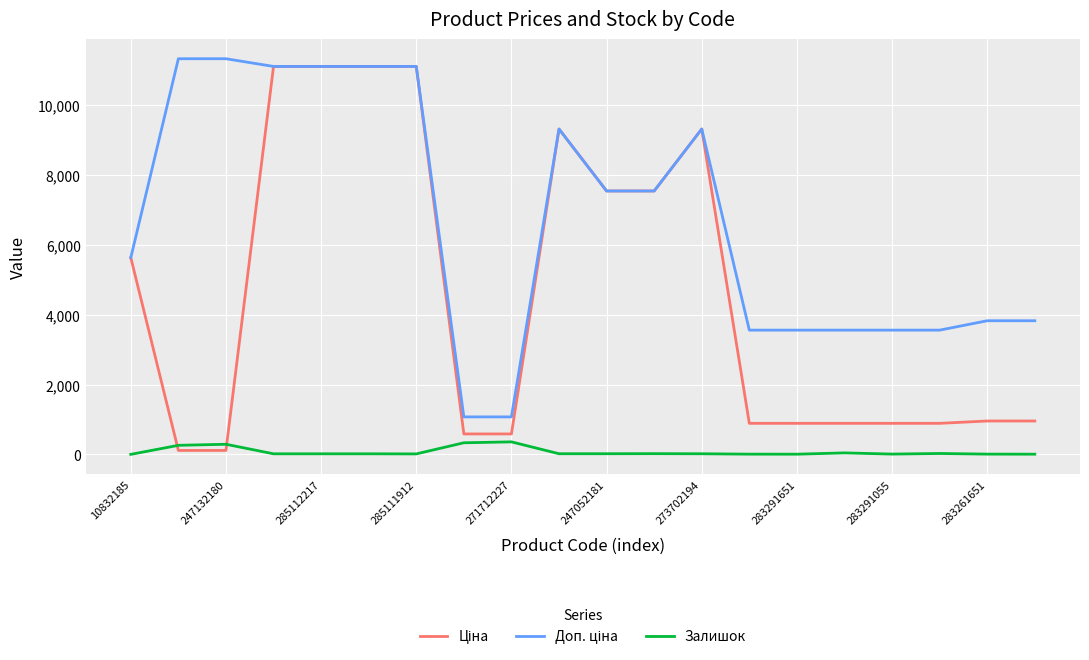

What is the average value of the Залишок series?

74.5